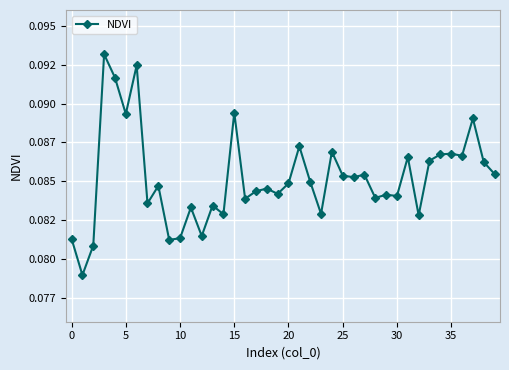

How many points are lower than both their immediate neighbors (excluding endpoints)?

14